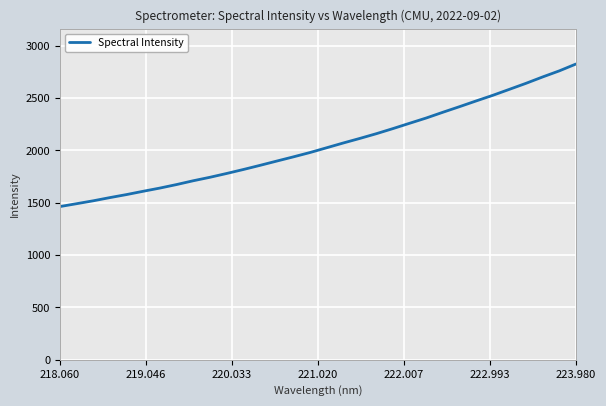

What is the difference between the maximum and second lowest values?

1334.6